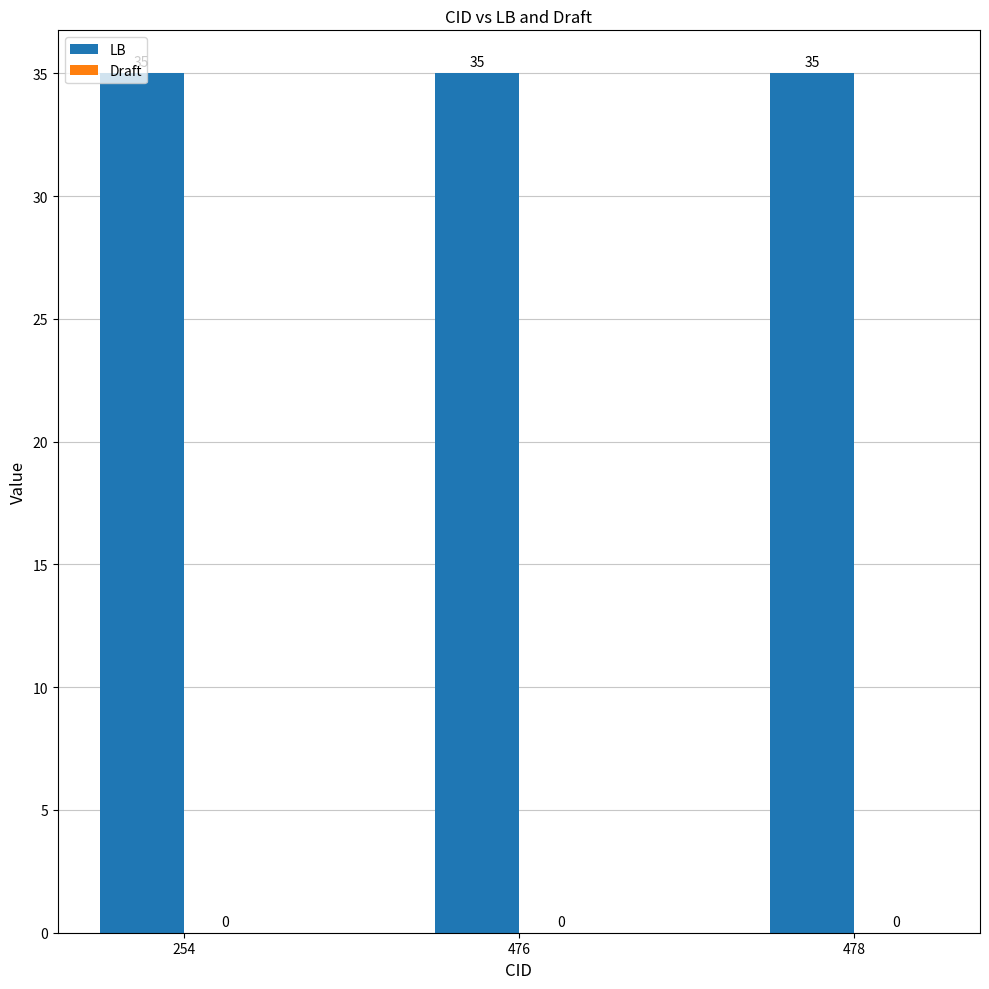

What are all the series names shown in the legend?

LB, Draft